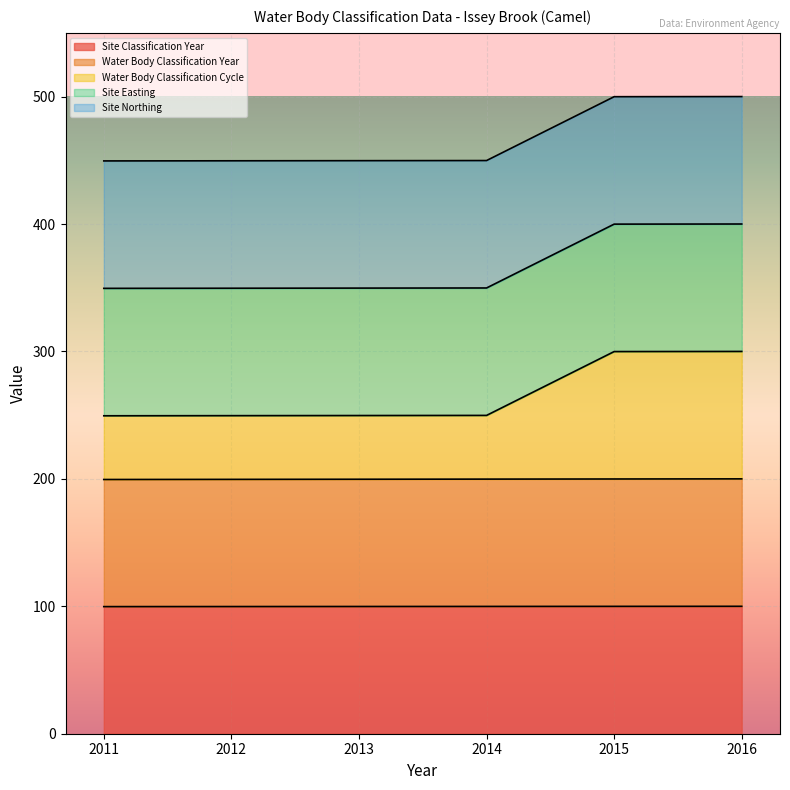

True or false: Water Body Classification Year and Site Classification Year intersect in this chart.

False